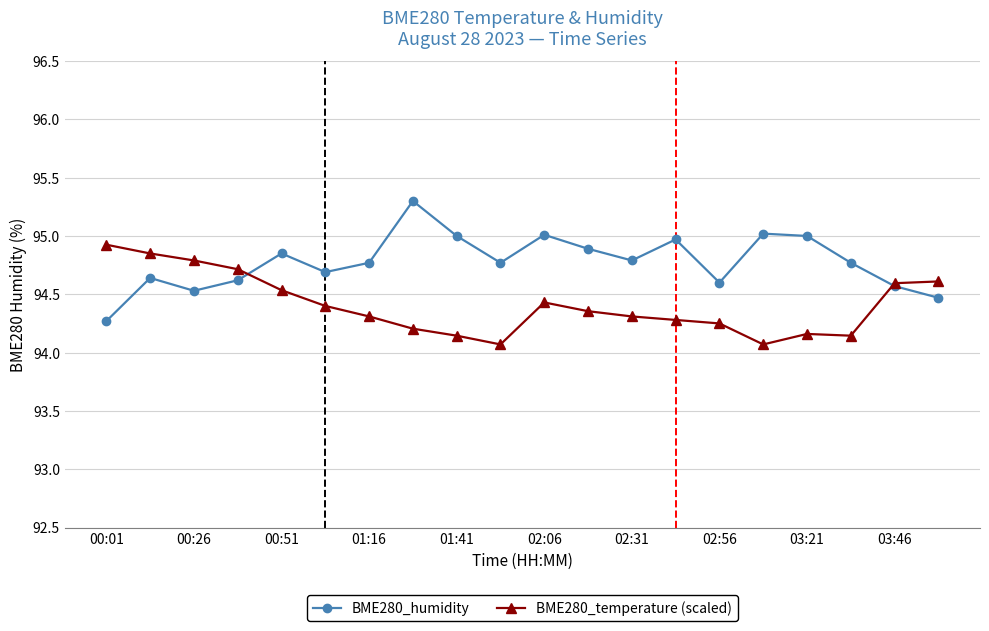

What is the maximum value shown in the chart?

95.3